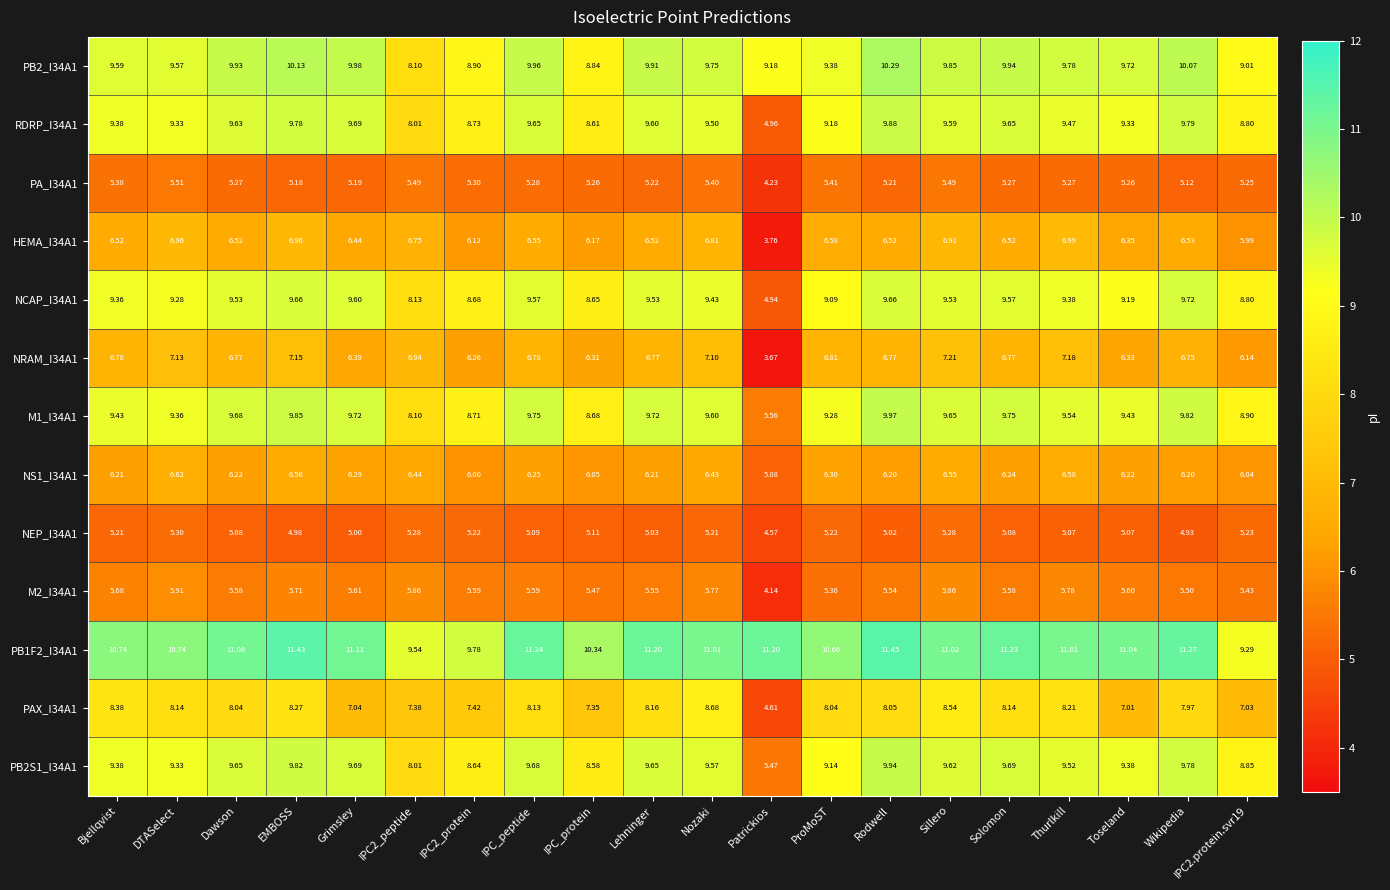

At how many categories does at least one series exceed 10?

17